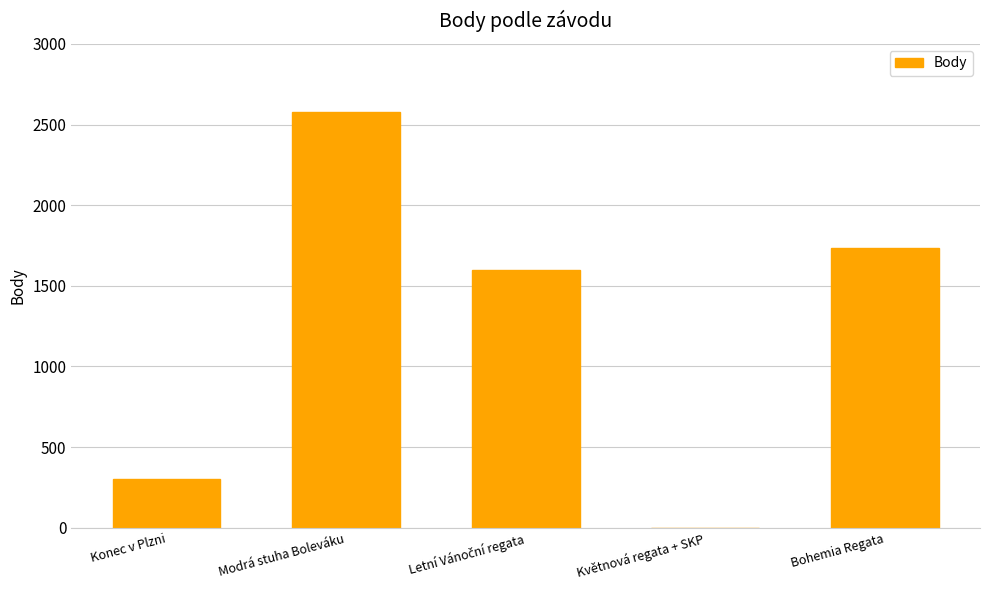

What is the average value?

1243